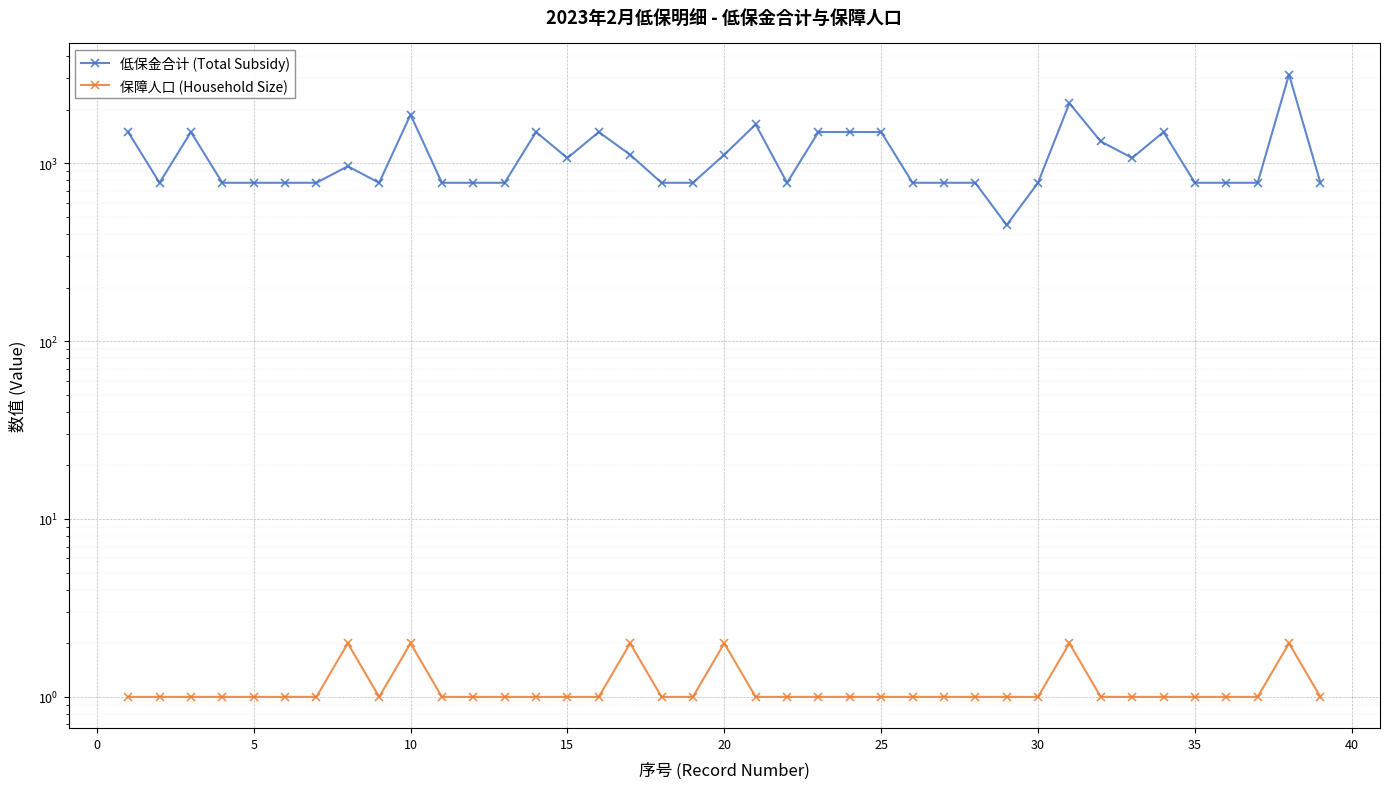

What is the greatest value displayed?

3149